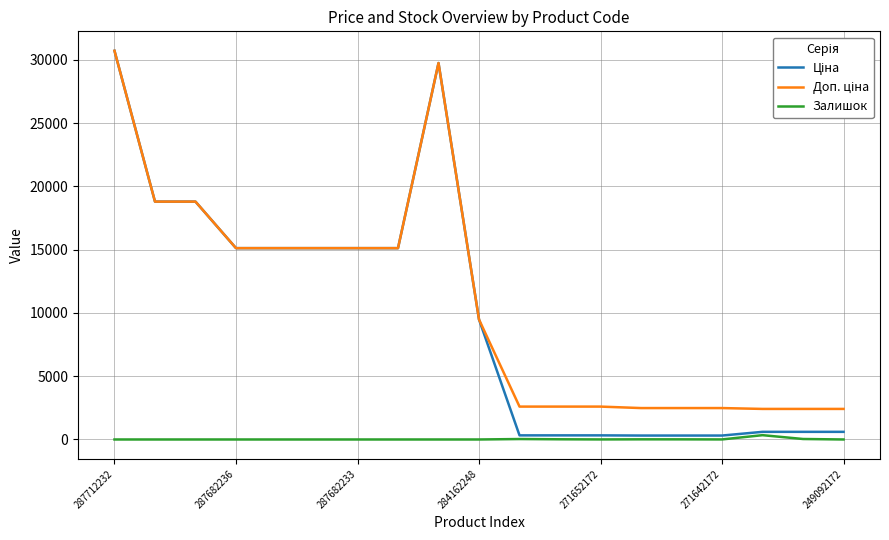

What is the maximum value shown in the chart?

30717.1